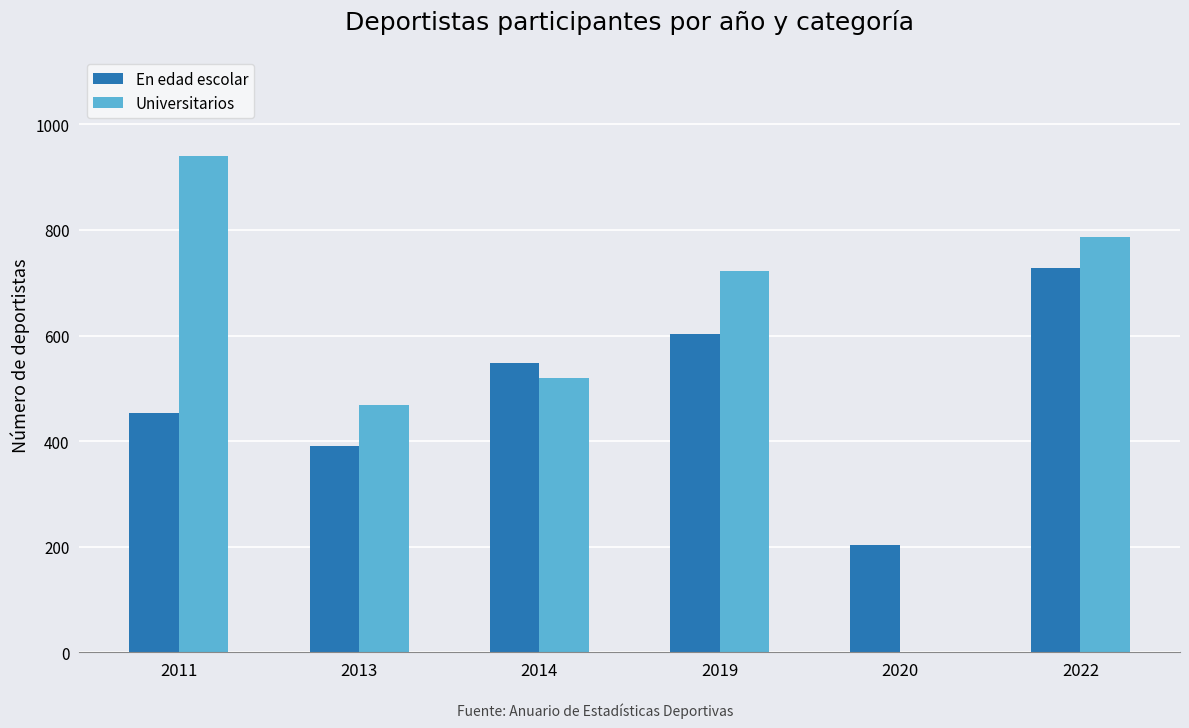

True or false: Universitarios has a value of 723 at 2019.

True